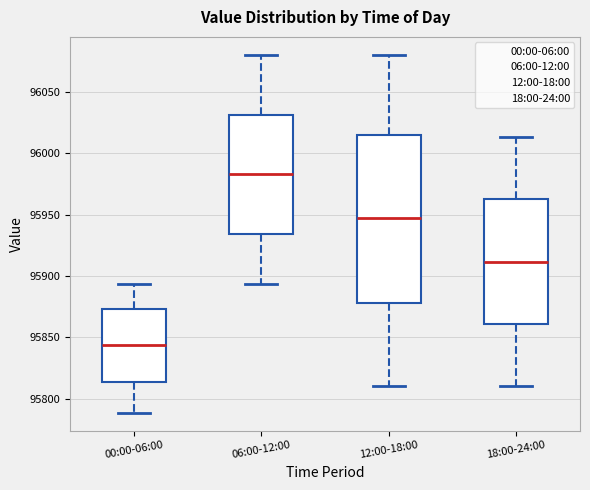

Reading left to right, read every box against the y-axis: the position of its median line, the range the box covers, and the ends of its whiskers. The values are not printed on the chart, so give them approximately, as read against the axis.

00:00-06:00: median 95845, box 95815 to 95875, whiskers 95790 to 95895
06:00-12:00: median 95985, box 95935 to 96030, whiskers 95895 to 96080
12:00-18:00: median 95945, box 95880 to 96015, whiskers 95810 to 96080
18:00-24:00: median 95910, box 95860 to 95960, whiskers 95810 to 96015